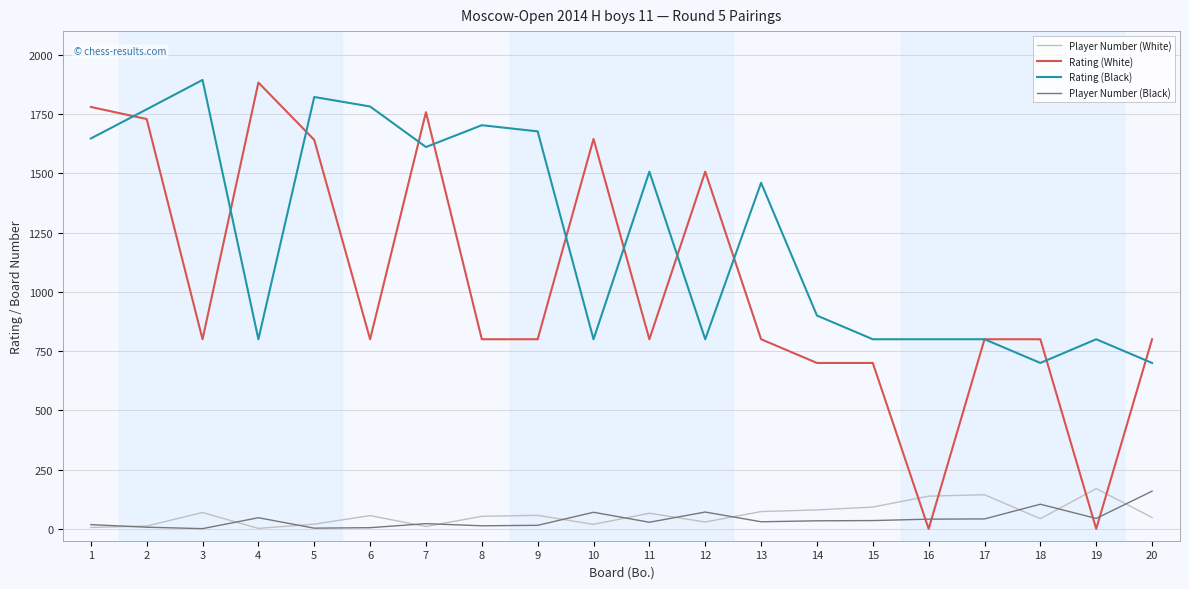

True or false: Rating (Black) and Player Number (Black) cross at least once.

False